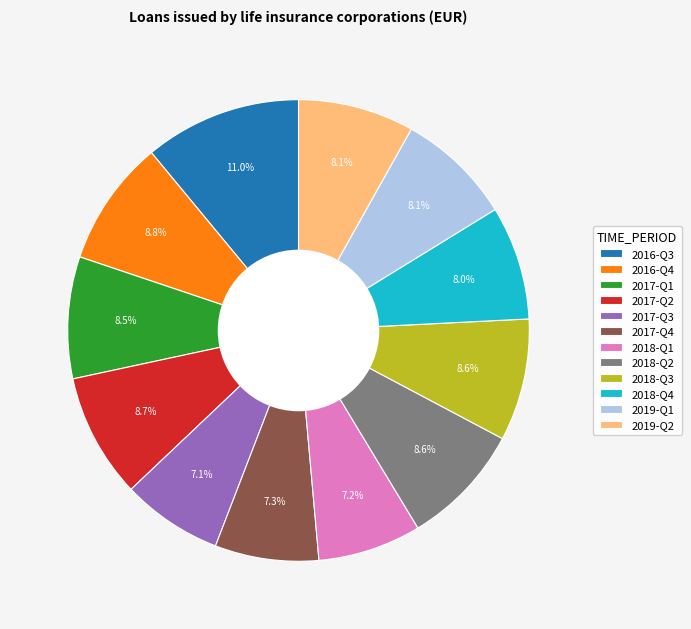

The 2018-Q3 slice represents 9% of the pie. True or false?

True